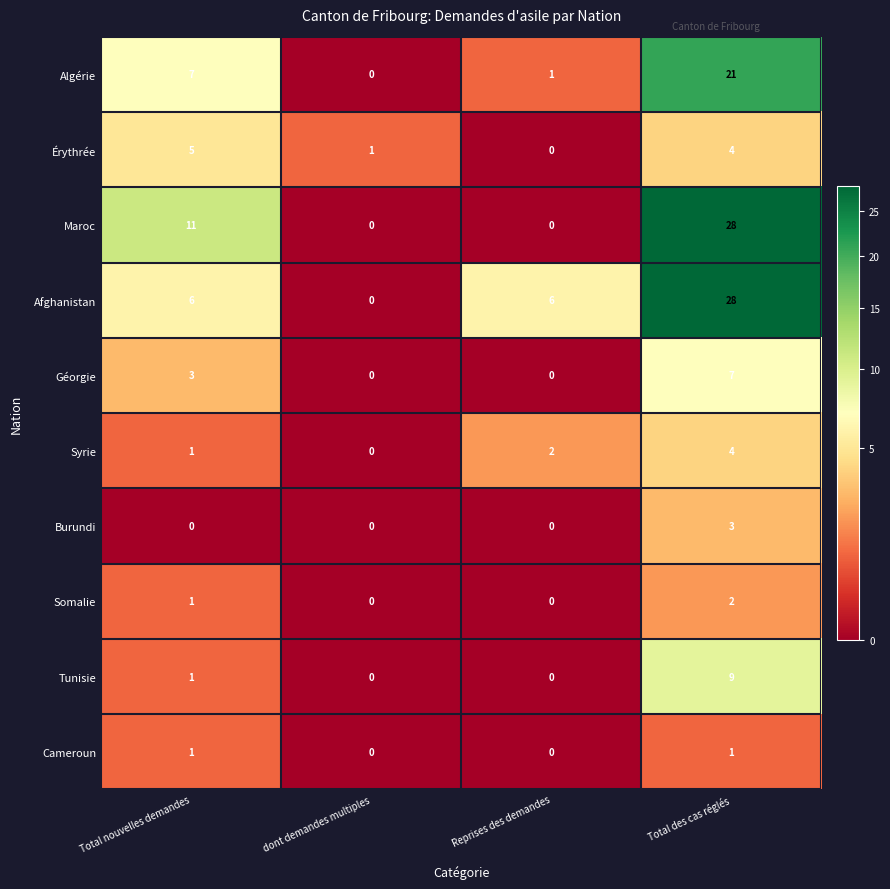

Is it true that Tunisie equals 4 at Total des cas réglés?

False